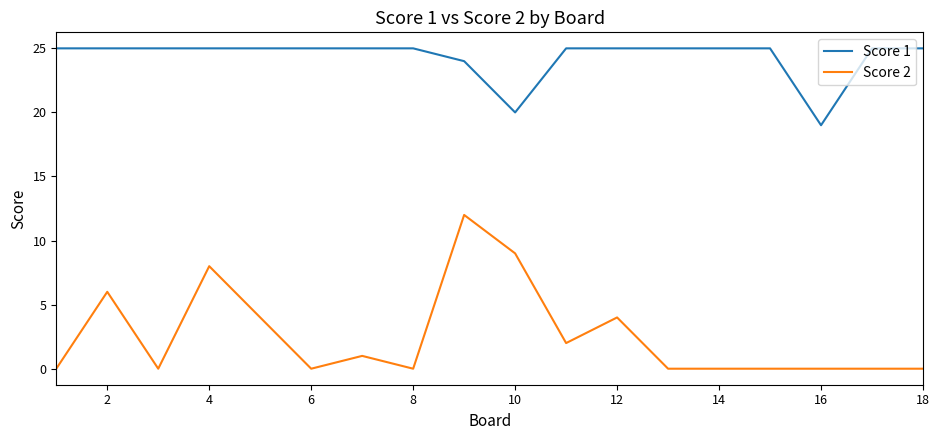

Reading left to right, extract all data points from this chart.

Score 1: 25	25	25	25	25	25	25	25	24	20	25	25	25	25	25	19	25	25
Score 2: 0	6	0	8	4	0	1	0	12	9	2	4	0	0	0	0	0	0